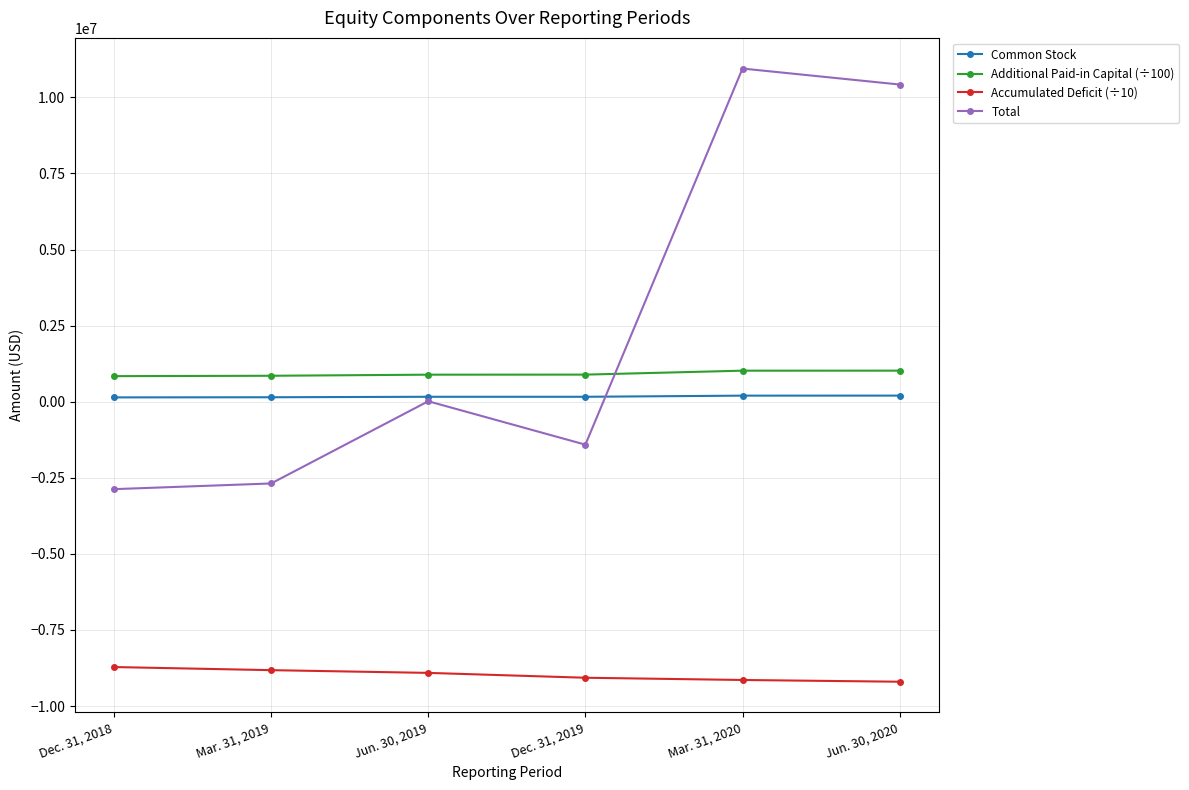

What is the label of the 5th point from the right?

Mar. 31, 2019